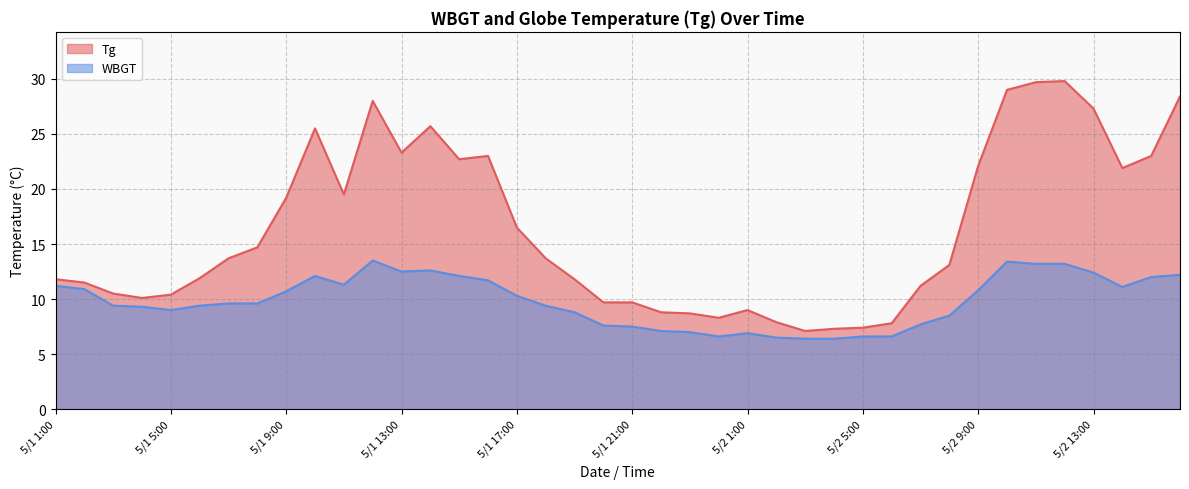

True or false: Tg and WBGT intersect in this chart.

False